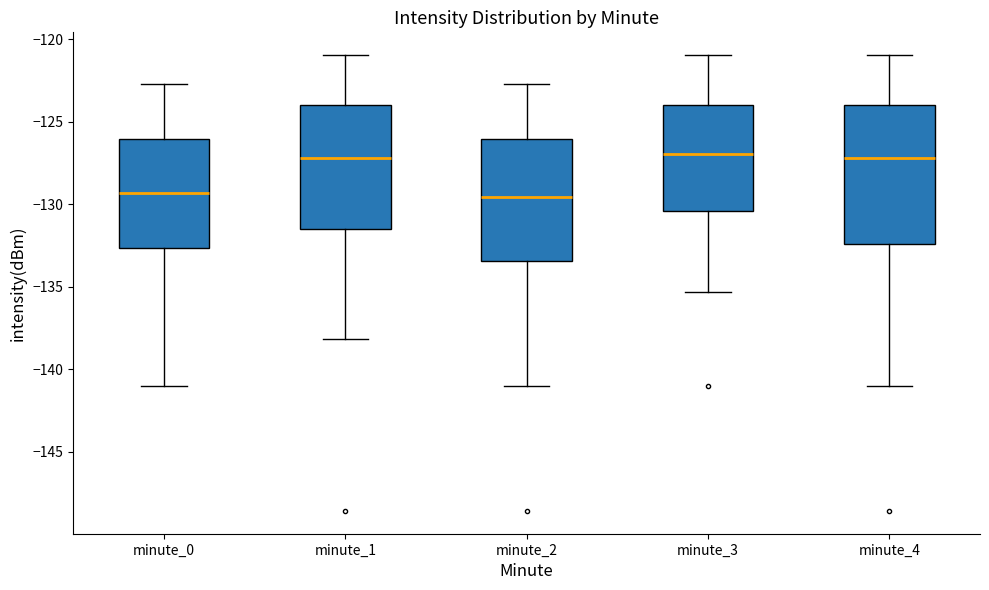

Reading left to right, read every box against the y-axis: the position of its median line, the range the box covers, and the ends of its whiskers. The values are not printed on the chart, so give them approximately, as read against the axis.

minute_0: median -129.5, box -132.5 to -126.0, whiskers -141.0 to -122.5
minute_1: median -127.0, box -131.5 to -124.0, whiskers -138.0 to -121.0
minute_2: median -129.5, box -133.5 to -126.0, whiskers -141.0 to -122.5
minute_3: median -127.0, box -130.5 to -124.0, whiskers -135.5 to -121.0
minute_4: median -127.0, box -132.5 to -124.0, whiskers -141.0 to -121.0